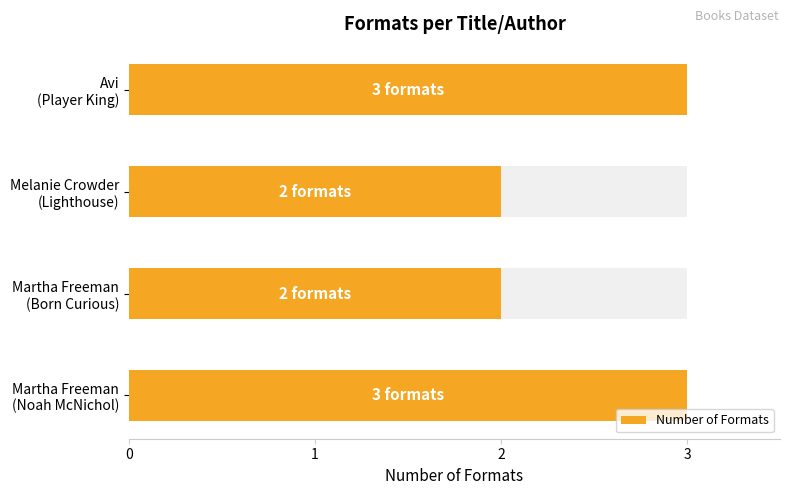

Count the values in the range 2 to 3.

4